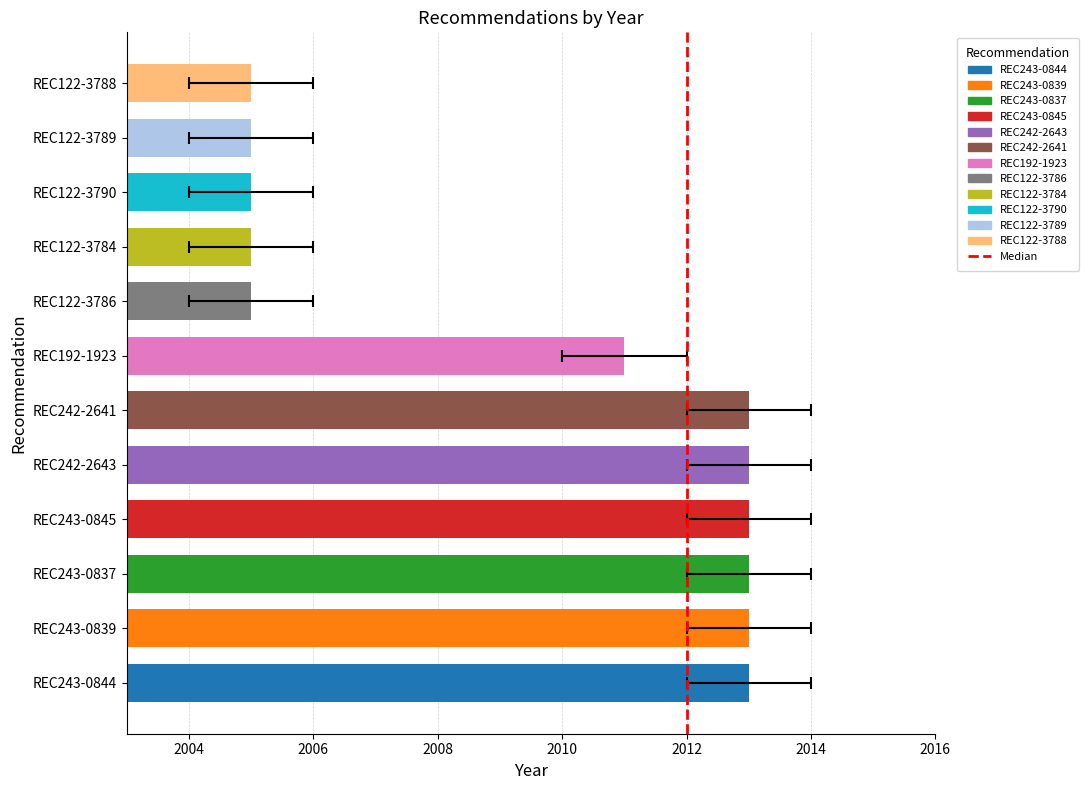

The value at 2012 is 0. True or false?

True